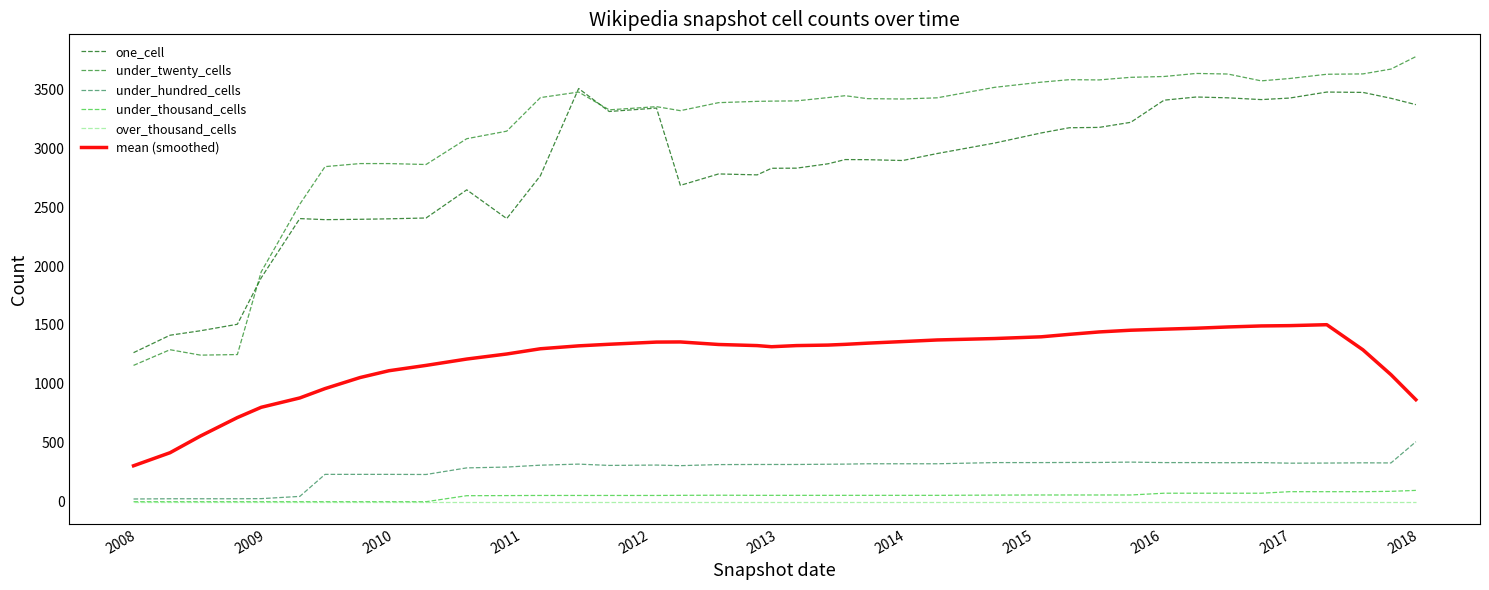

True or false: over_thousand_cells and one_cell cross at least once.

False